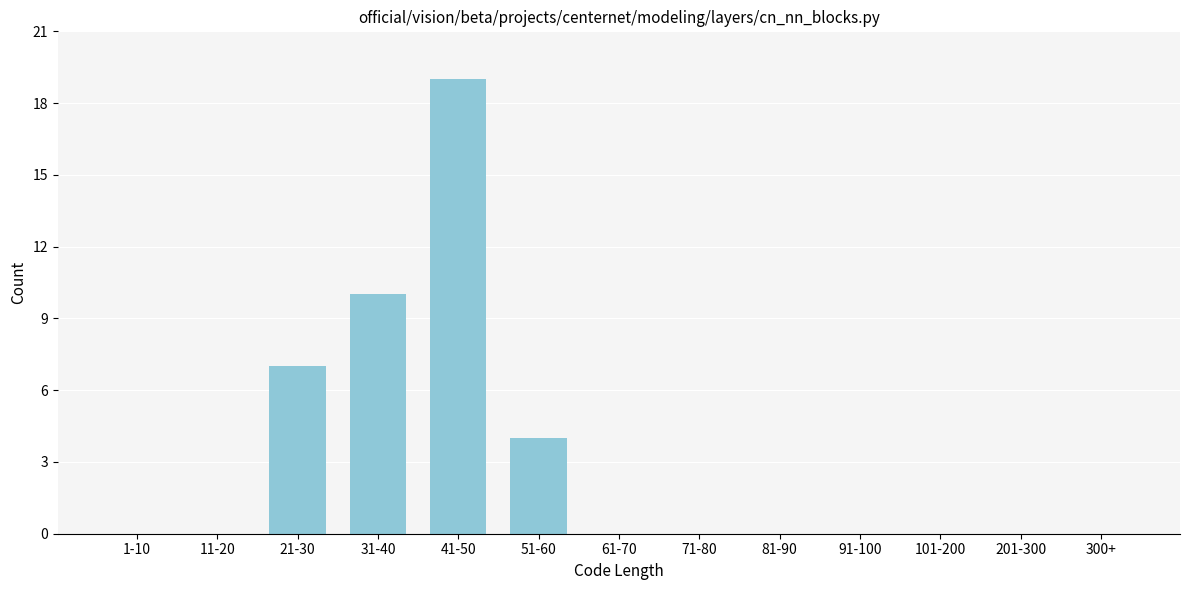

Reading left to right, extract all data points from this chart.

1-10=0	11-20=0	21-30=7	31-40=10	41-50=19	51-60=4	61-70=0	71-80=0	81-90=0	91-100=0	101-200=0	201-300=0	300+=0